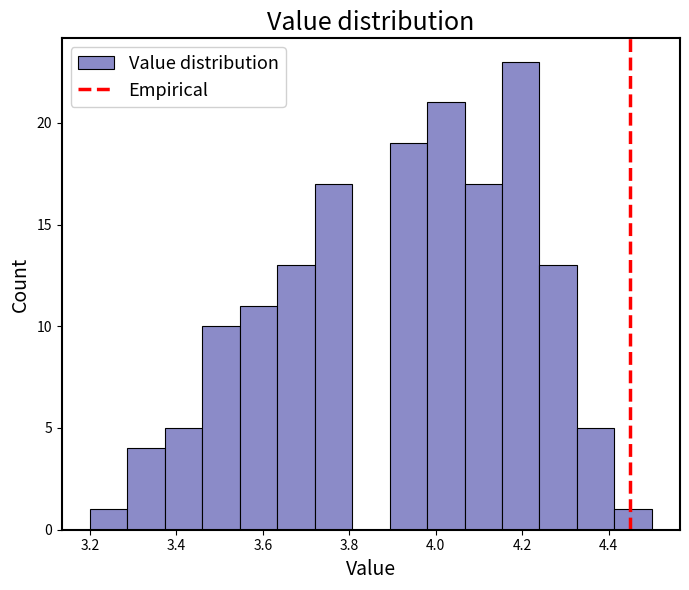

Reading left to right, transcribe this chart: for each bar, give the range it covers on the x-axis and its height. Neither the bar edges nor the heights are printed on the chart, so give them approximately, as read against the axes.

3.20 to 3.28: 1
3.28 to 3.38: 4
3.38 to 3.46: 5
3.46 to 3.54: 10
3.54 to 3.64: 11
3.64 to 3.72: 13
3.72 to 3.80: 17
3.80 to 3.90: 0
3.90 to 3.98: 19
3.98 to 4.06: 21
4.06 to 4.16: 17
4.16 to 4.24: 23
4.24 to 4.32: 13
4.32 to 4.42: 5
4.42 to 4.50: 1